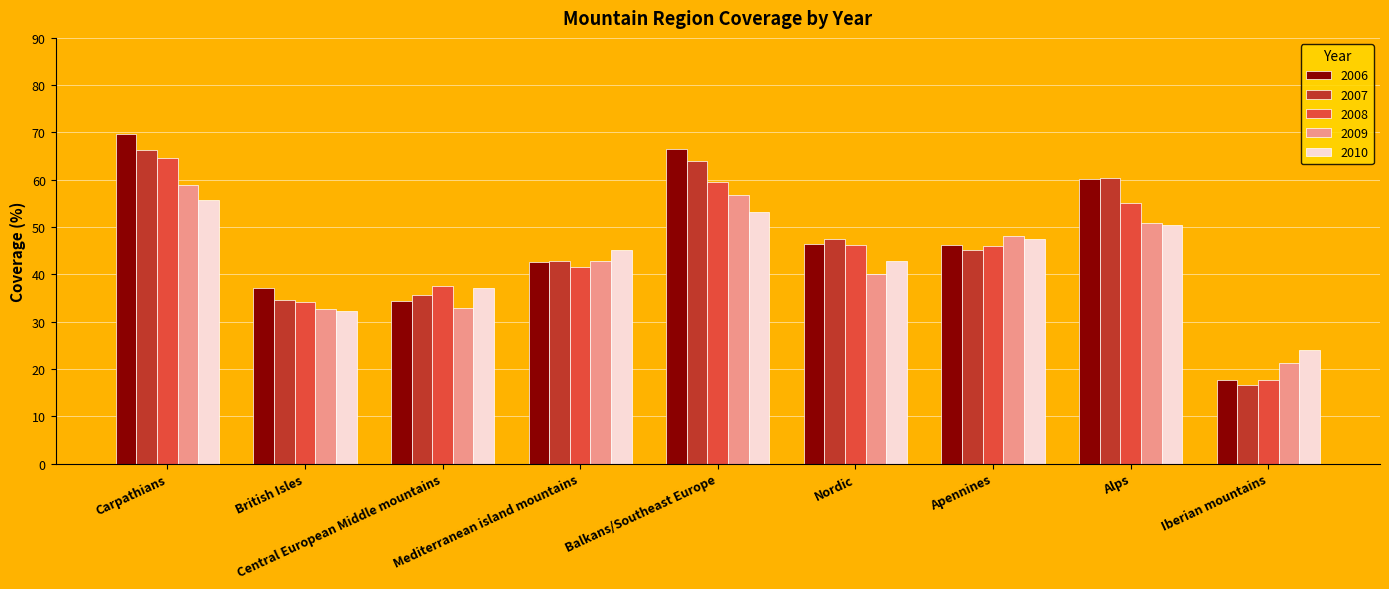

Rank the series by their maximum value, from lowest to highest.

2010, 2009, 2008, 2007, 2006